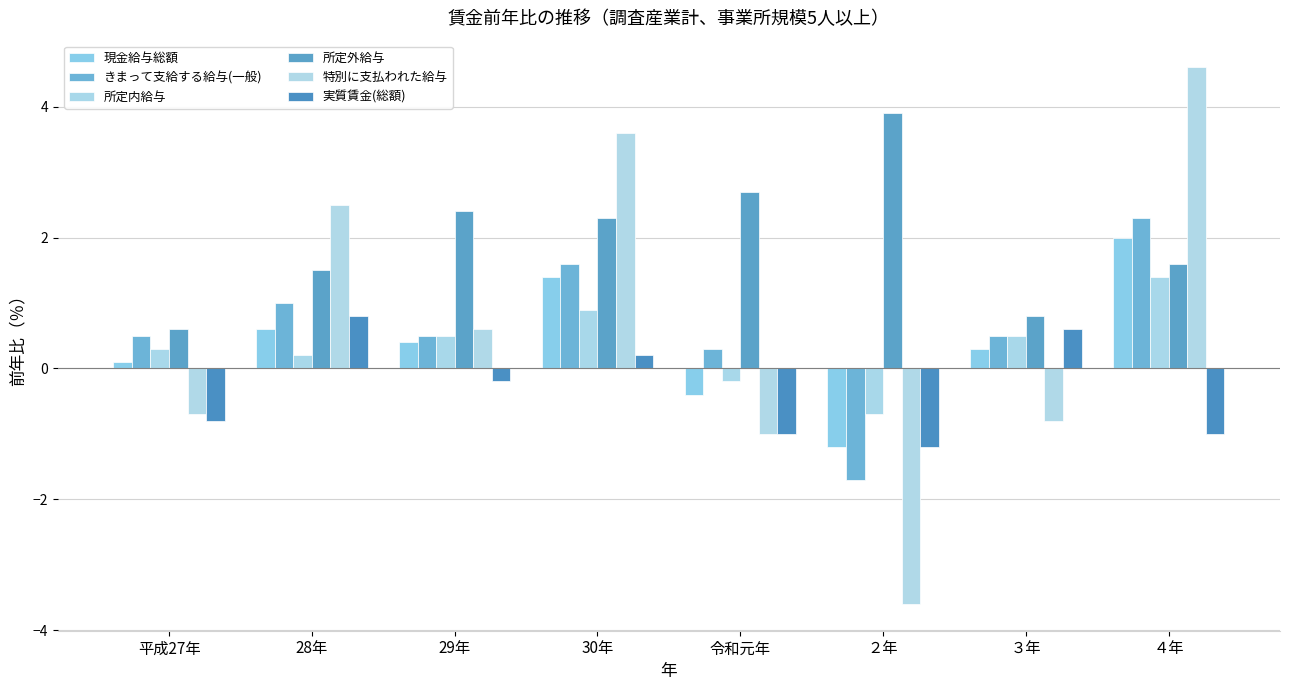

What is the sum of all 特別に支払われた給与 values?

5.2